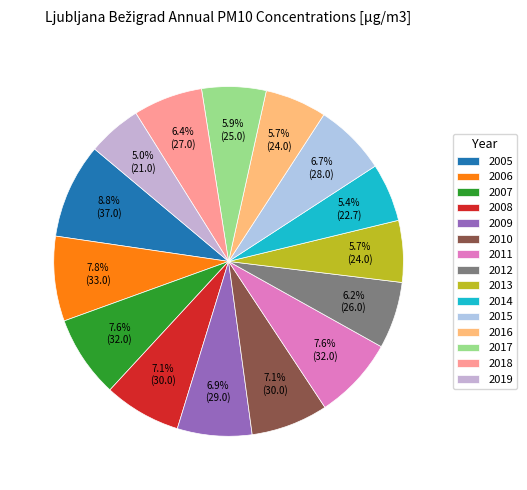

How many slices are in this pie chart?

15